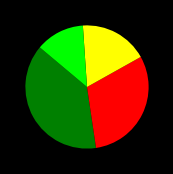

Does any single category account for the majority?

No